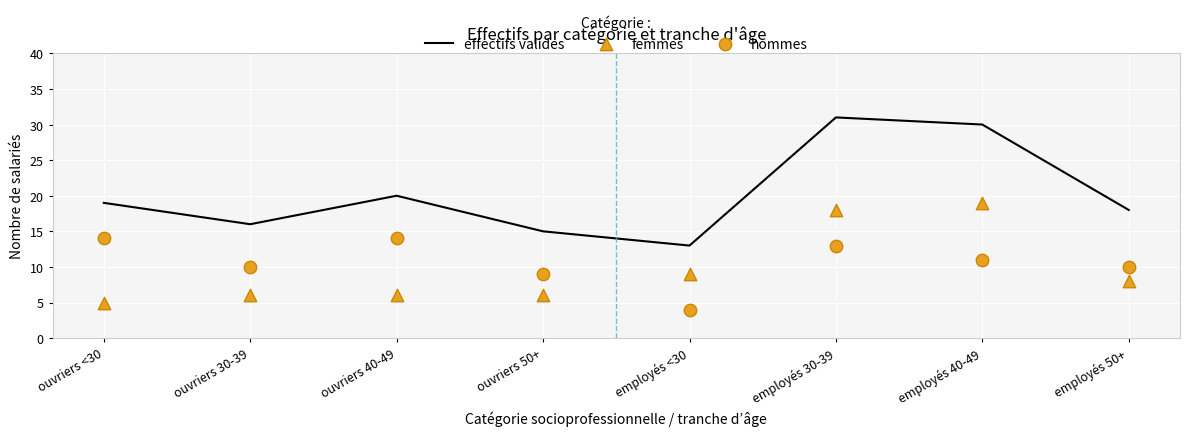

Which series reaches the minimum Y coordinate?

hommes